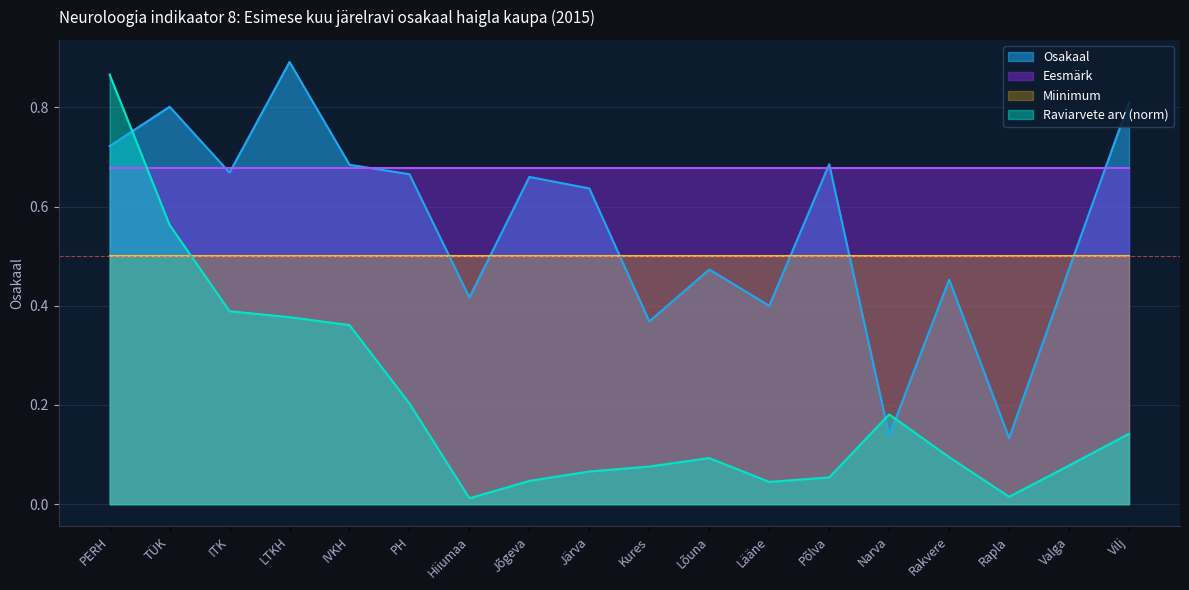

Rank the series at Põlva from highest to lowest value.

Osakaal, Eesmärk, Miinimum, Raviarvete arv (norm)